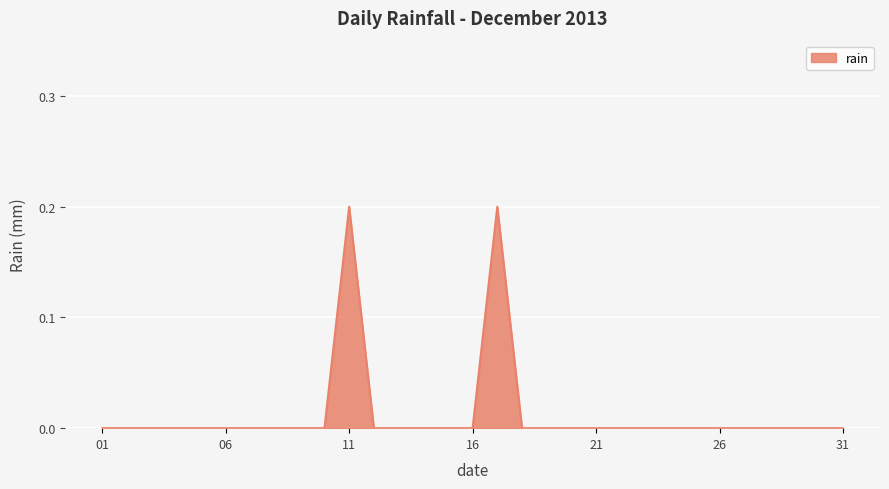

The value at 06 is -0.1. True or false?

False